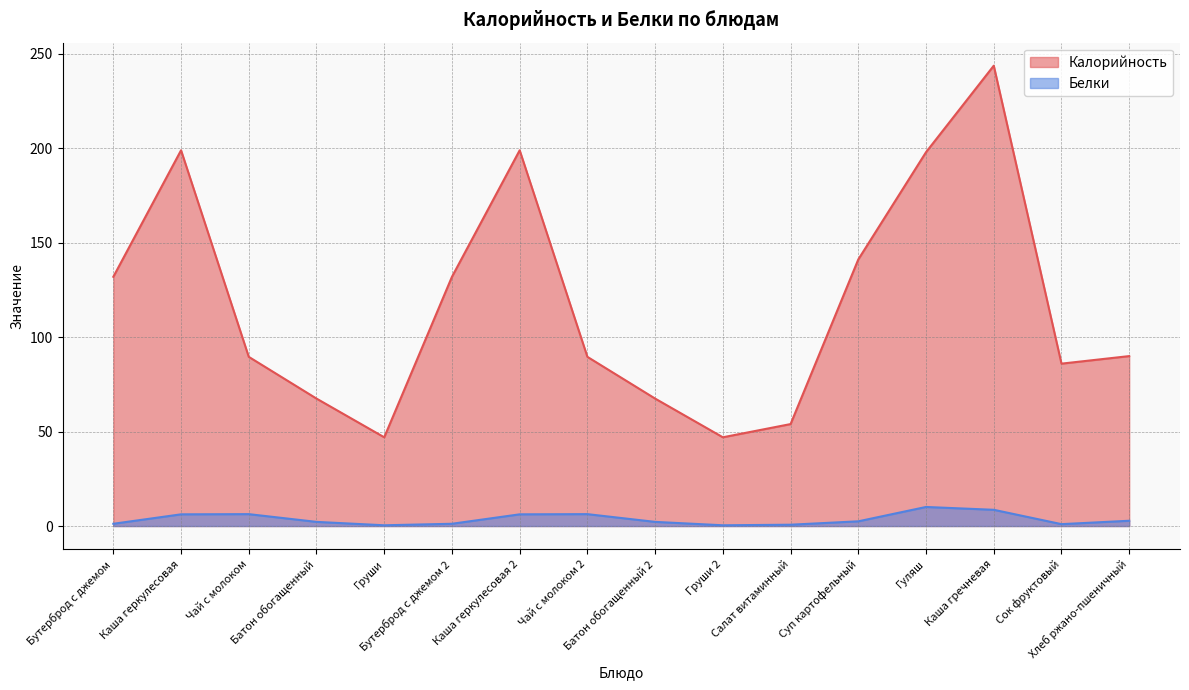

What is the label of the 11th point from the right?

Бутерброд с джемом 2